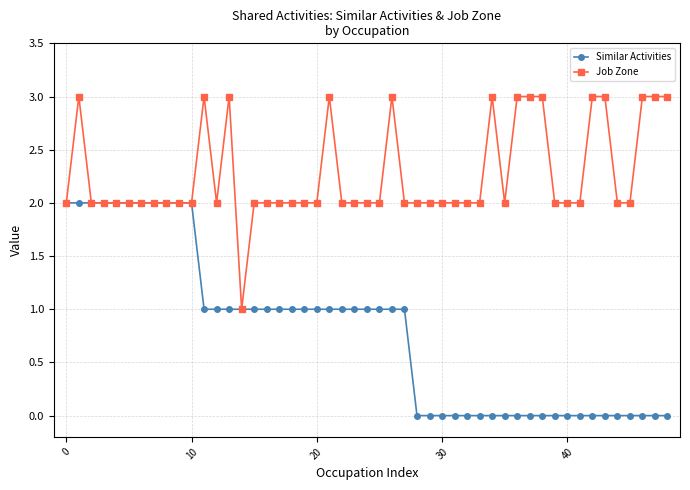

Which series has the largest total across all categories?

Job Zone